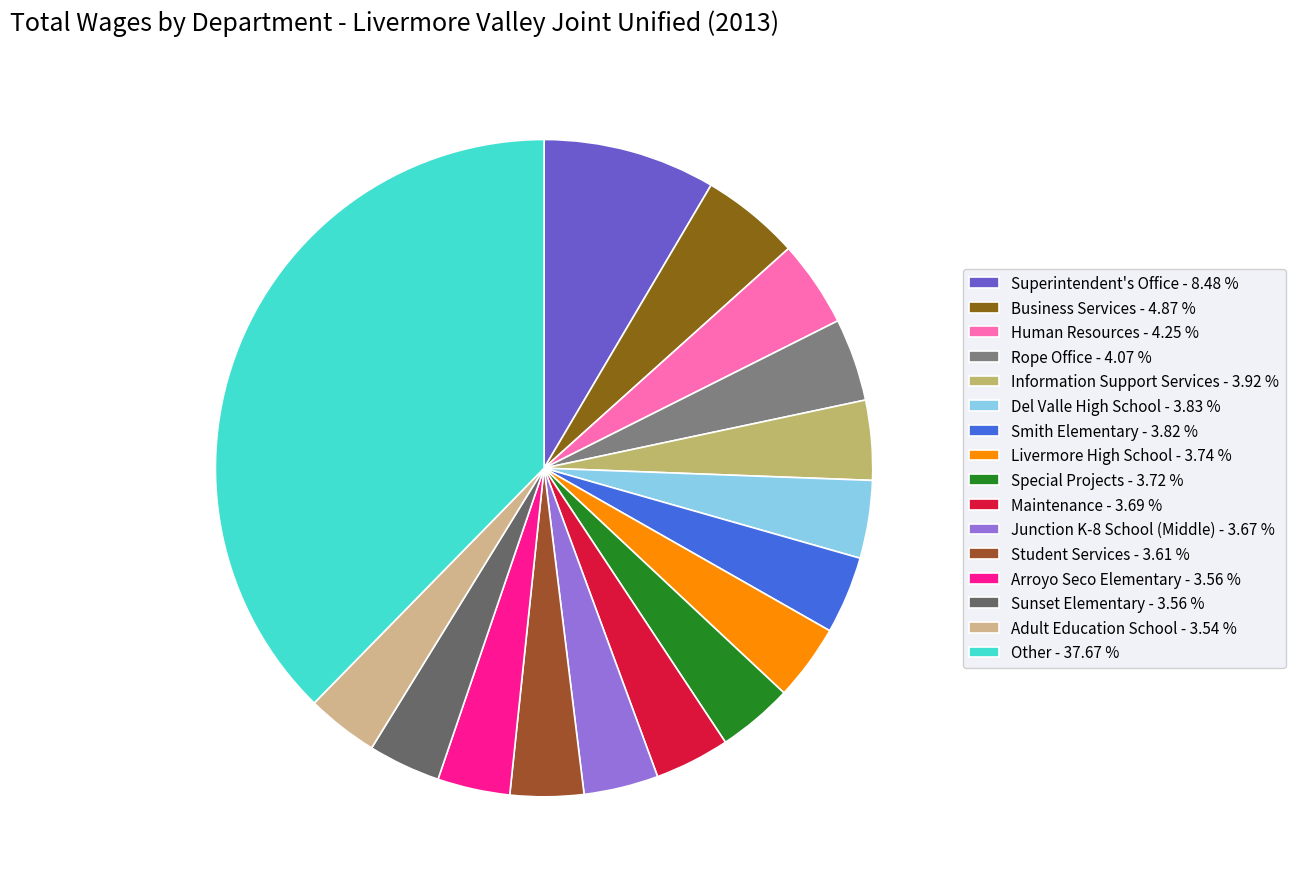

Count the number of slices in the pie.

16